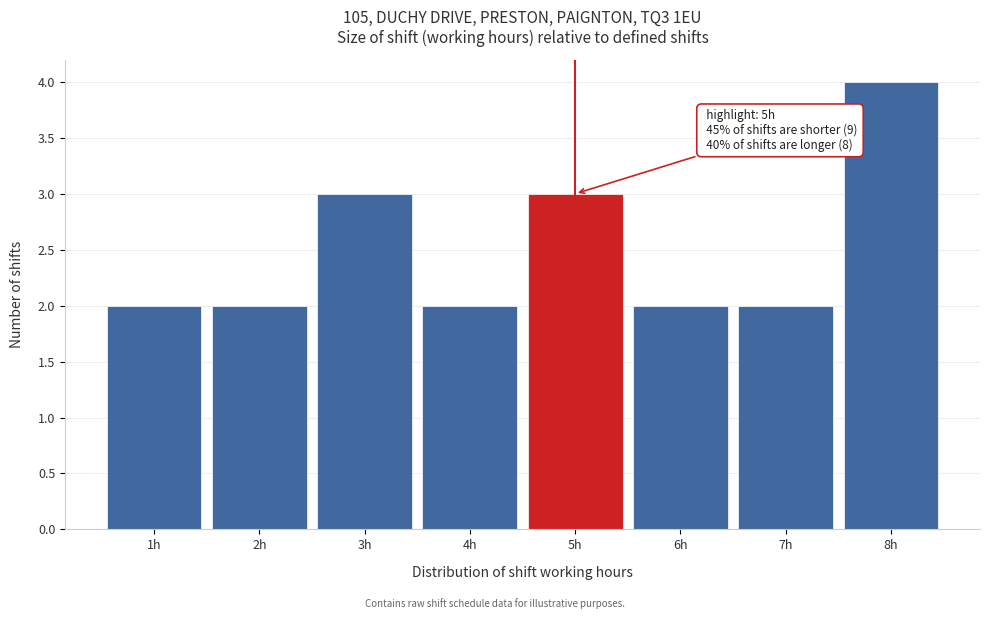

Which range on the x-axis has the tallest bar?

7.5 to 8.5